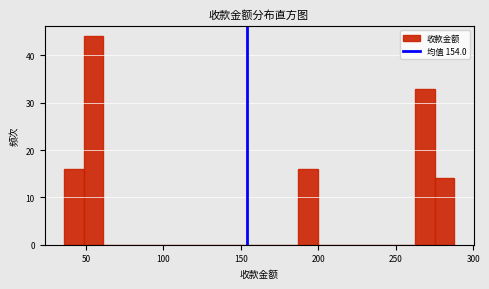

Read against the x-axis, roughly where is the centre of the tallest bar?

55